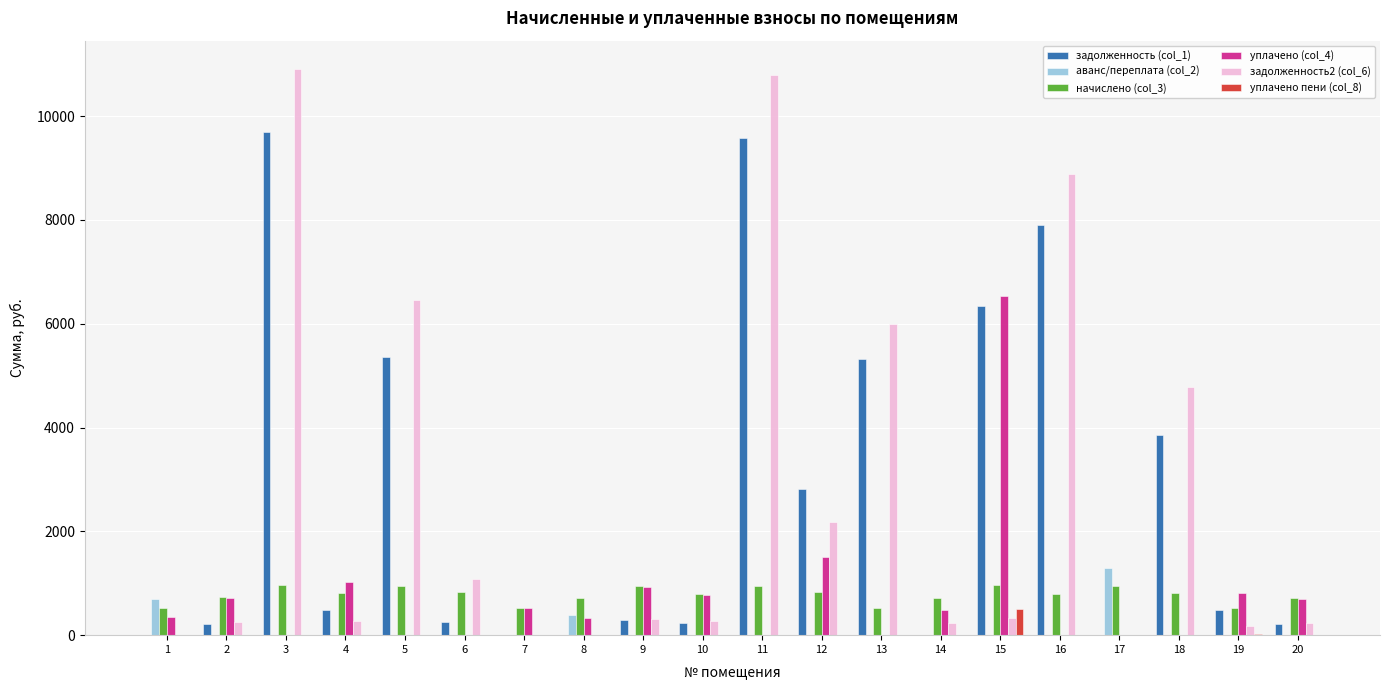

Is the value of задолженность2 (col_6) at 20 greater than the value of уплачено (col_4) at 10?

No